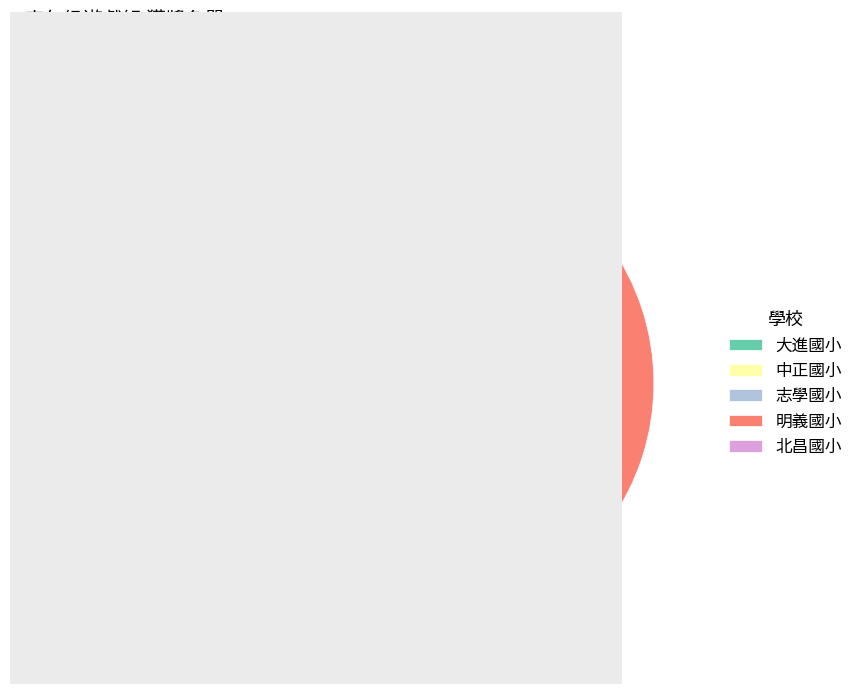

To the nearest percent, what is the difference between the 明義國小 and 大進國小 slice percentages?

20%